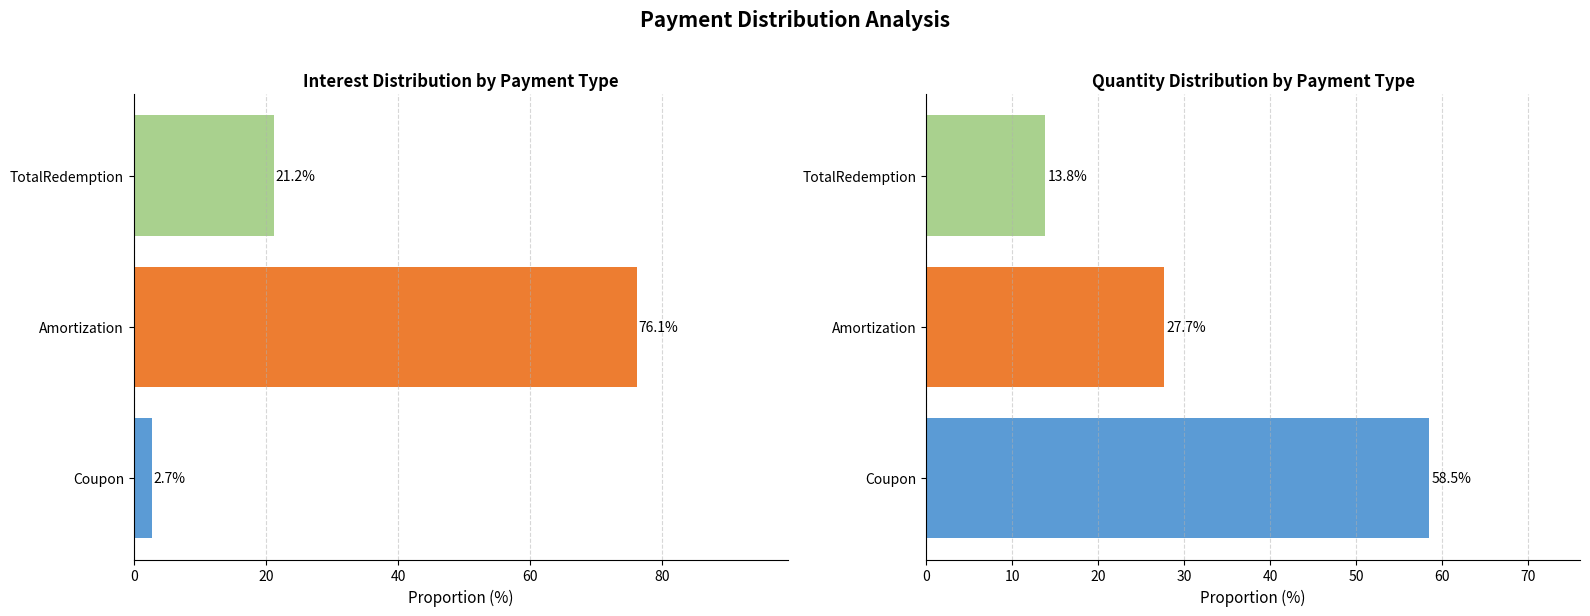

What is the sum of the Interest values at TotalRedemption and Amortization?

97.3